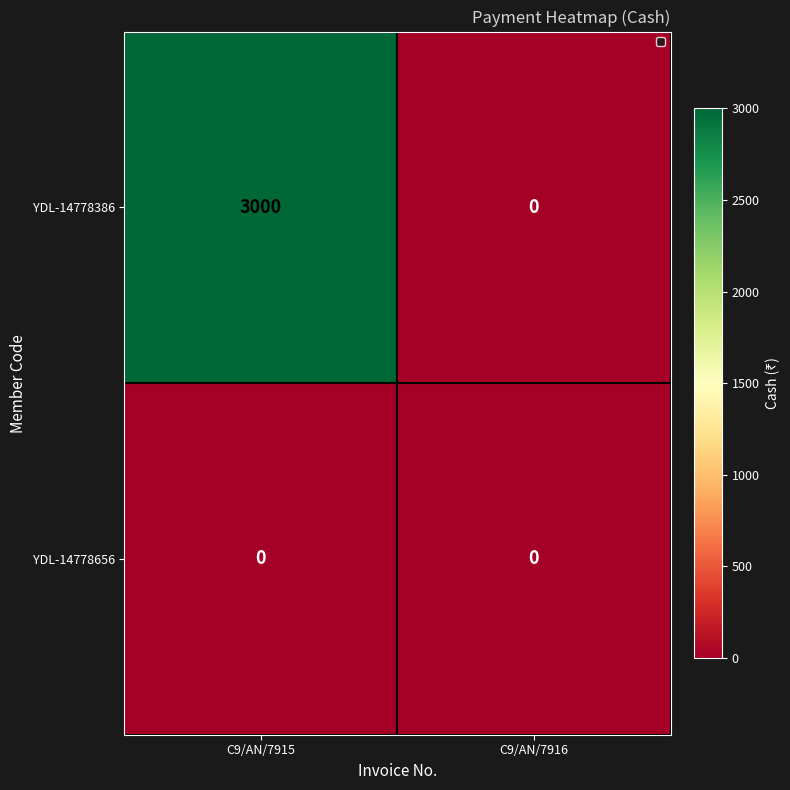

Which series has the largest total across all categories?

YDL-14778386